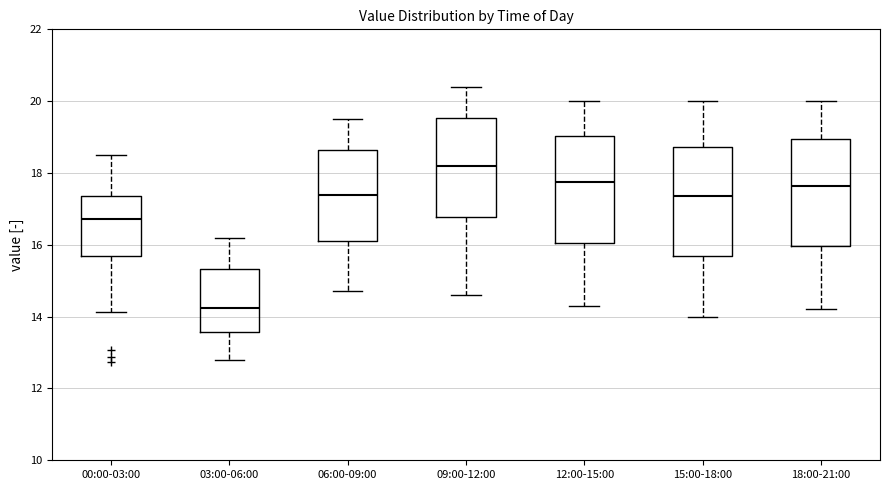

Which box has the highest median line?

09:00-12:00